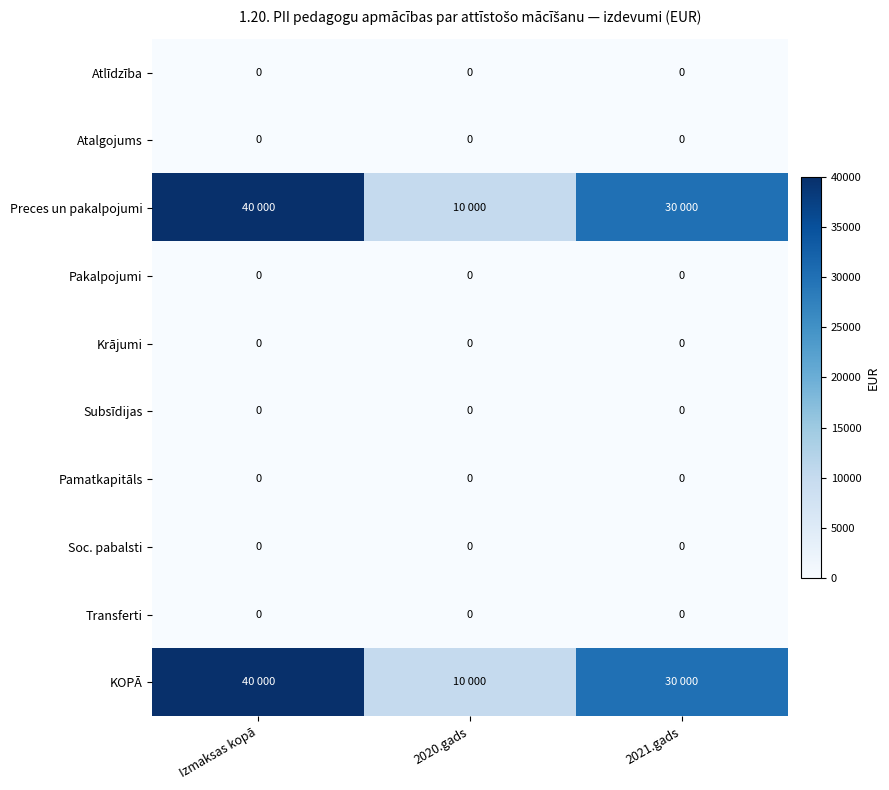

Is it true that Soc. pabalsti equals 0 at 2020.gads?

True